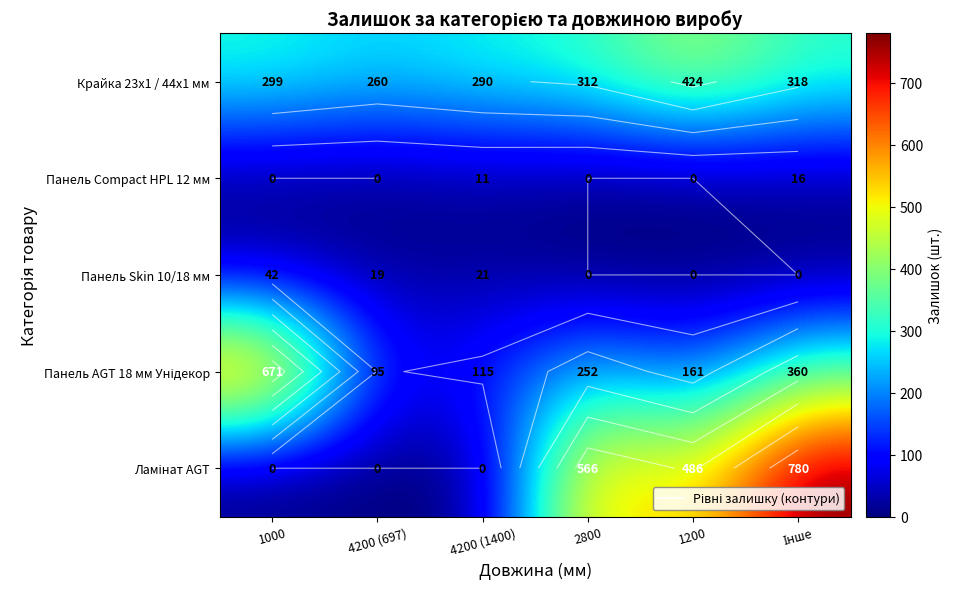

The Крайка 23x1 / 44x1 мм series shows 354 at 4200 (697). True or false?

False